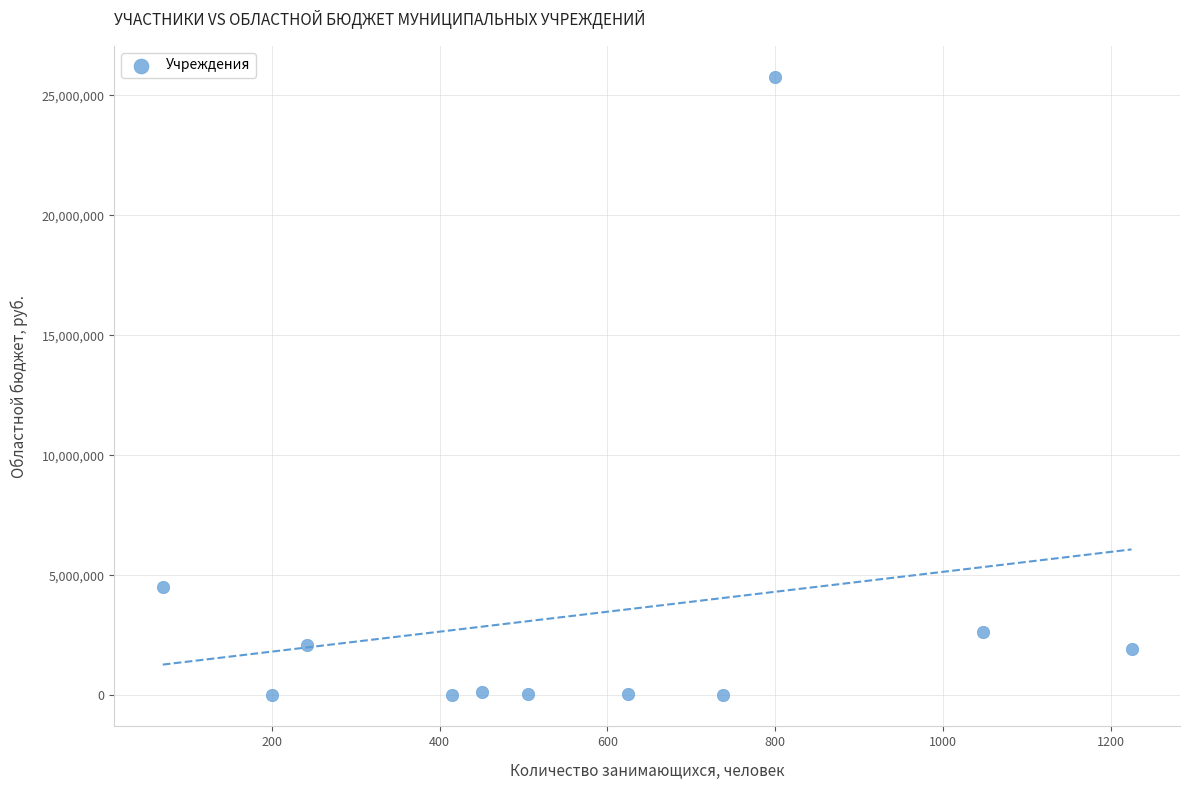

What is the average Y value?

3381520.8